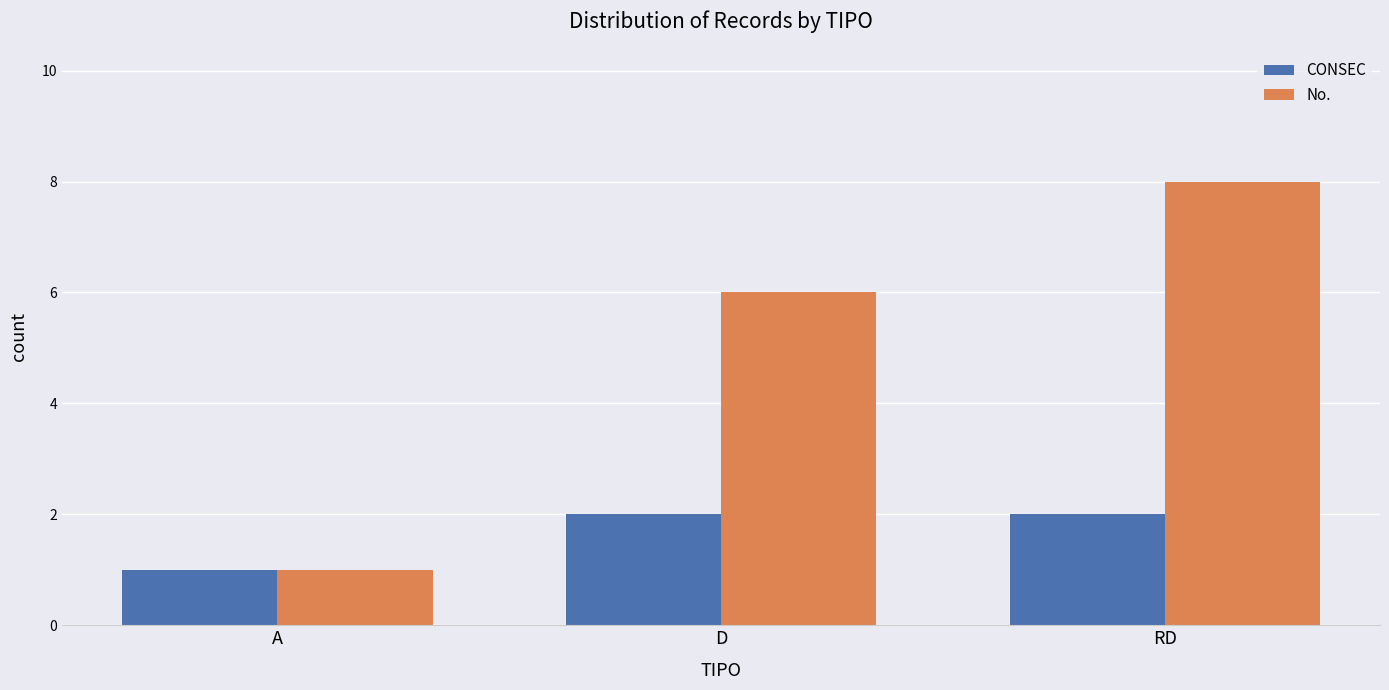

Reading left to right, list all the values displayed in this chart.

CONSEC: A=1	D=2	RD=2
No.: A=1	D=6	RD=8